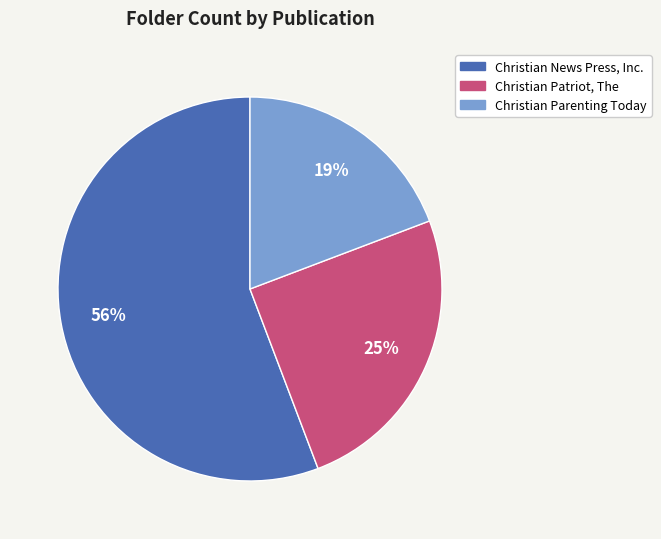

Do Christian News Press, Inc. and Christian Parenting Today together represent more than half of the pie?

Yes